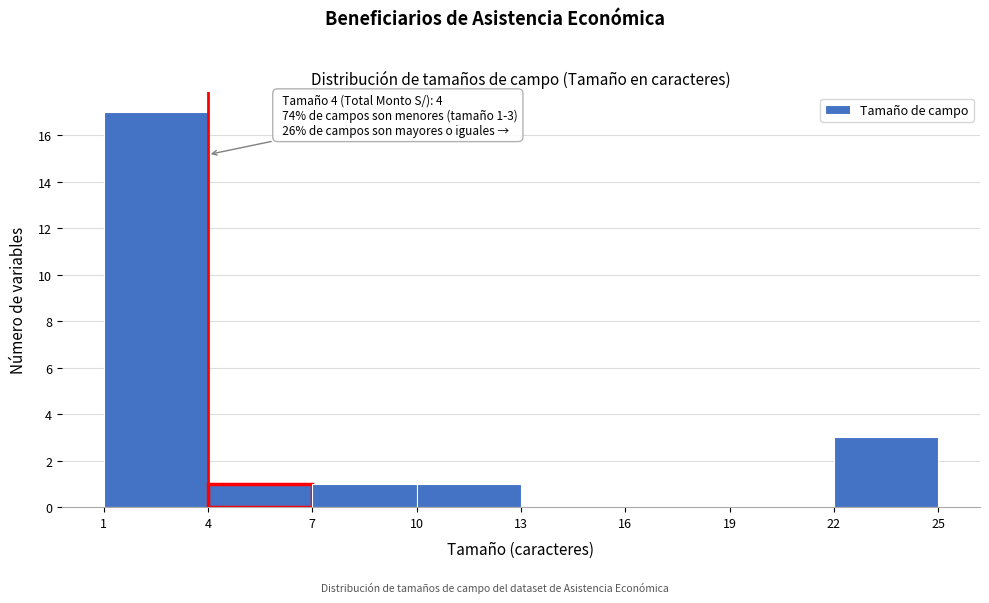

Over which range of the x-axis is the bar tallest?

1 to 4